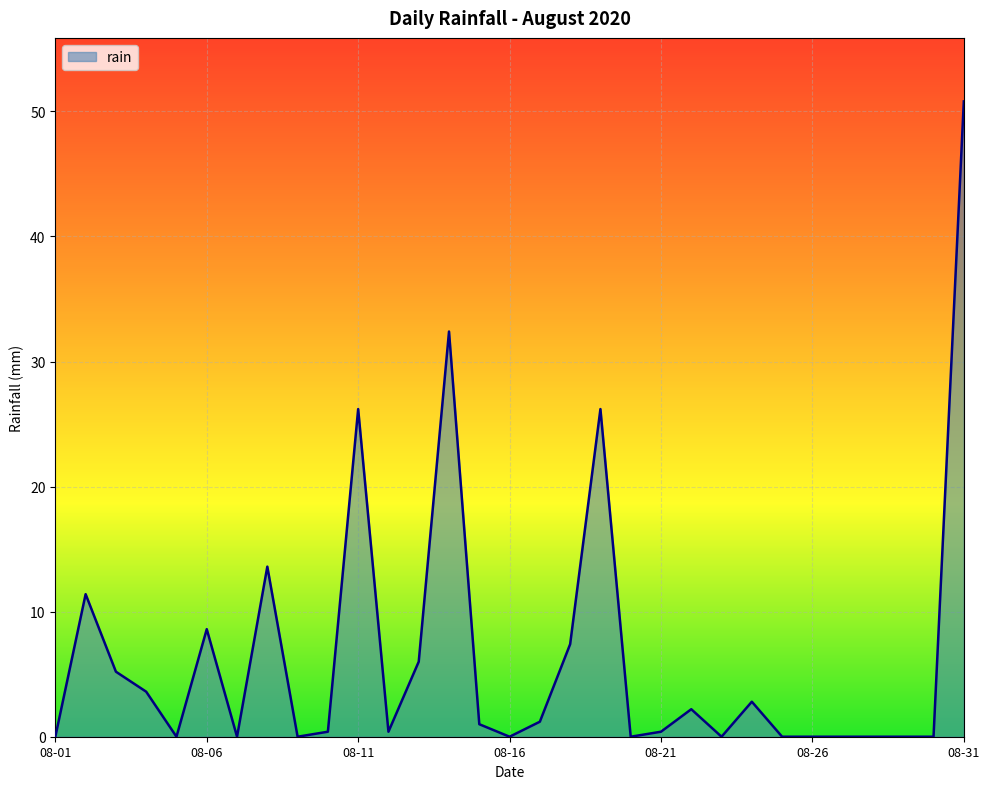

Rank the categories by value from highest to lowest.

2020-08-31, 2020-08-14, 2020-08-11, 2020-08-19, 2020-08-08, 2020-08-02, 2020-08-06, 2020-08-18, 2020-08-13, 2020-08-03, 2020-08-04, 2020-08-24, 2020-08-22, 2020-08-17, 2020-08-15, 2020-08-10, 2020-08-12, 2020-08-21, 2020-08-01, 2020-08-05, 2020-08-07, 2020-08-09, 2020-08-16, 2020-08-20, 2020-08-23, 2020-08-25, 2020-08-26, 2020-08-27, 2020-08-28, 2020-08-29, 2020-08-30